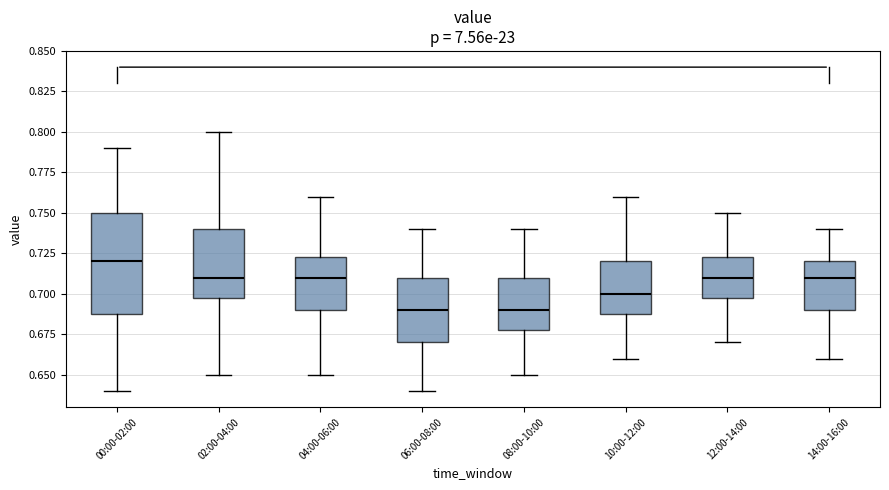

Where is the lower edge of the box for 08:00-10:00 on the y-axis? The values are not printed on the chart, so give them approximately, as read against the axis.

0.680